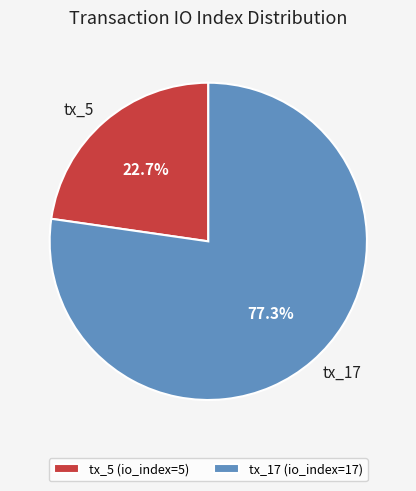

To the nearest percent, what is the average slice percentage?

50%